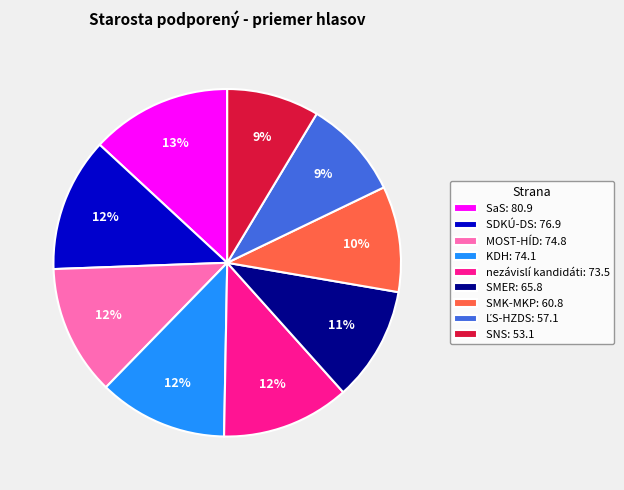

Approximately how many times larger is the value at SNS compared to SMK-MKP?

0.9